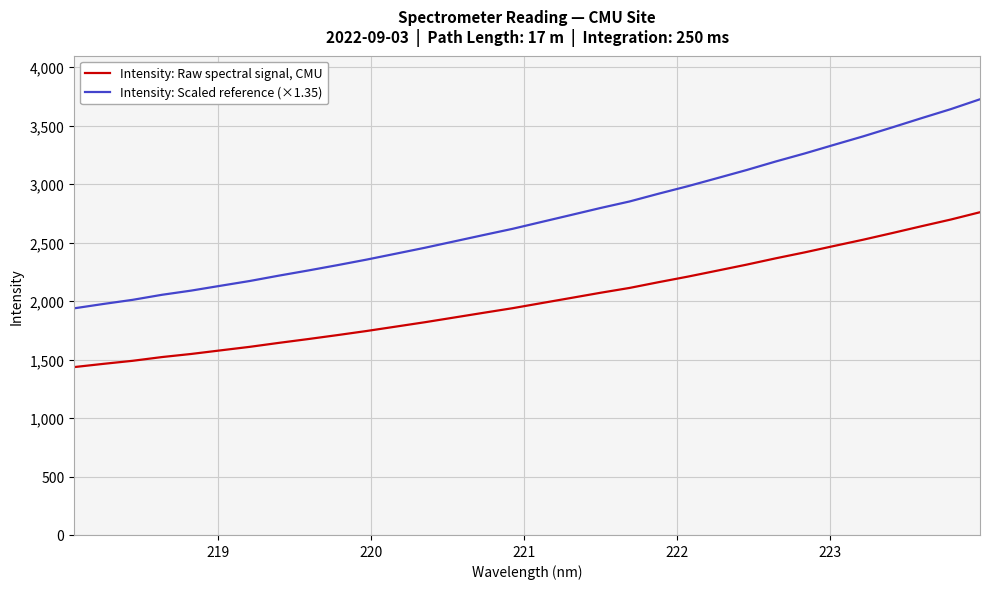

Rank the series by their average value, from lowest to highest.

Intensity: Raw spectral signal, CMU, Intensity: Scaled reference (×1.35)